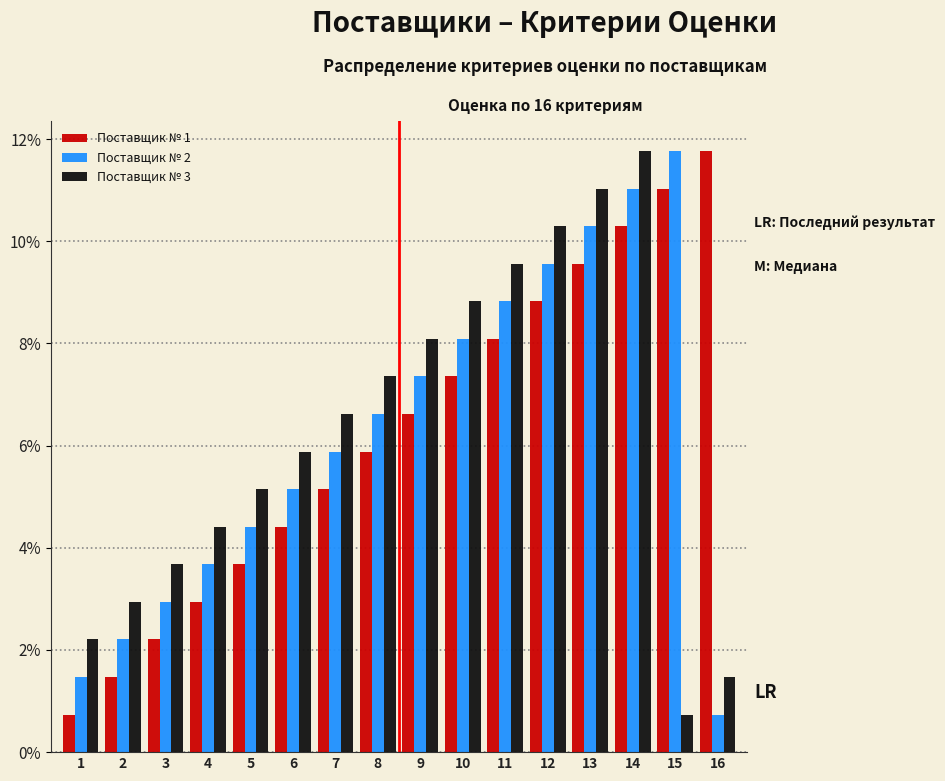

What is the minimum value for Поставщик № 3?

0.7